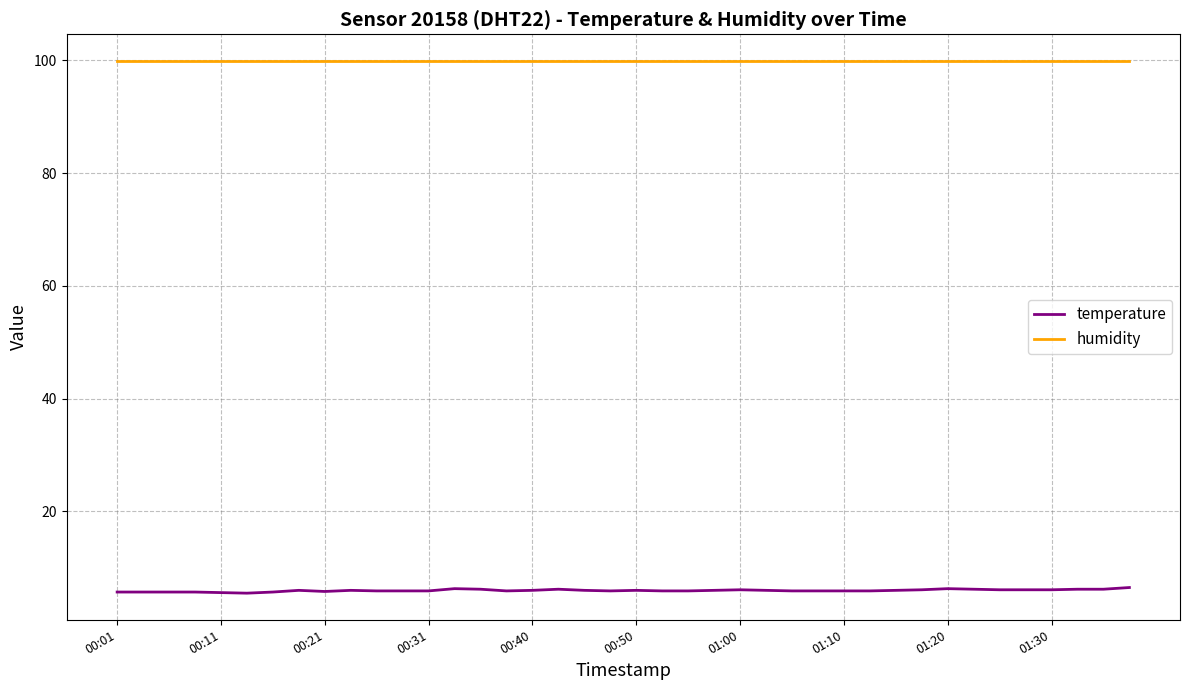

True or false: humidity and temperature intersect in this chart.

False